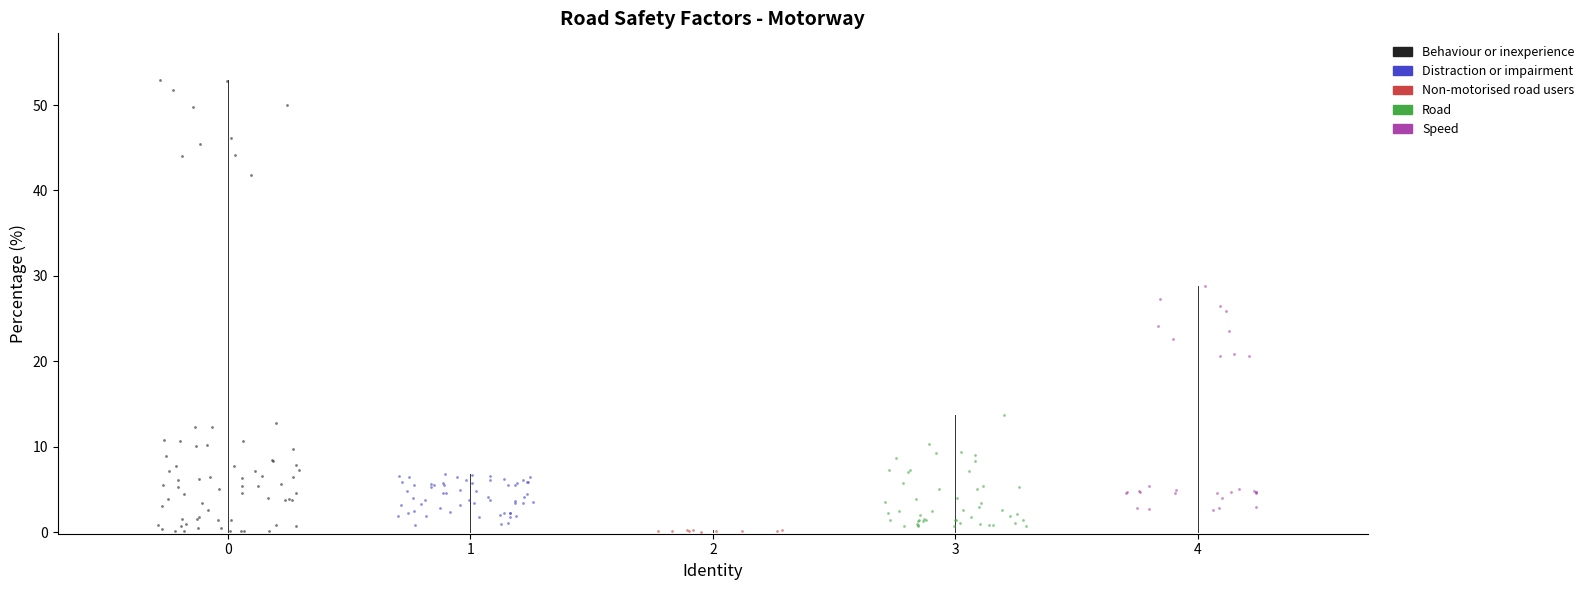

What are all the series names shown in the legend?

Behaviour or inexperience, Distraction or impairment, Non-motorised road users, Road, Speed